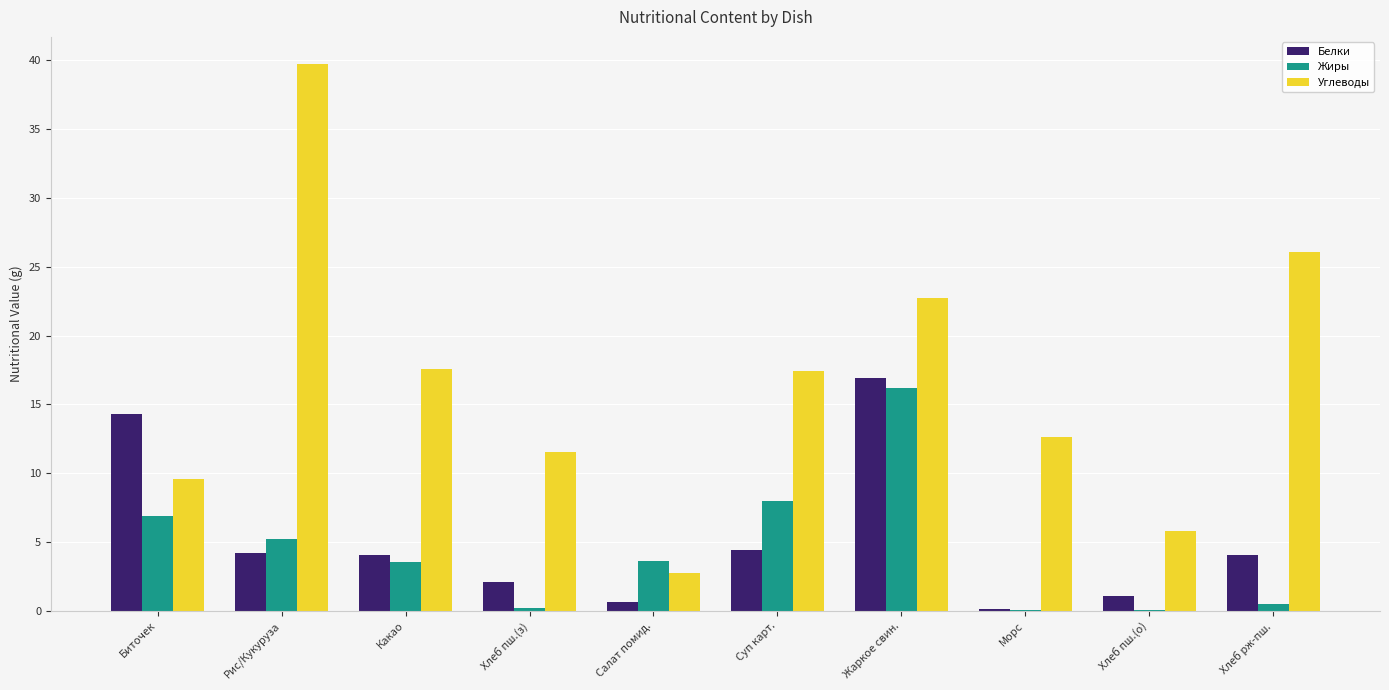

The Белки series shows 4.4 at Суп карт.. True or false?

True